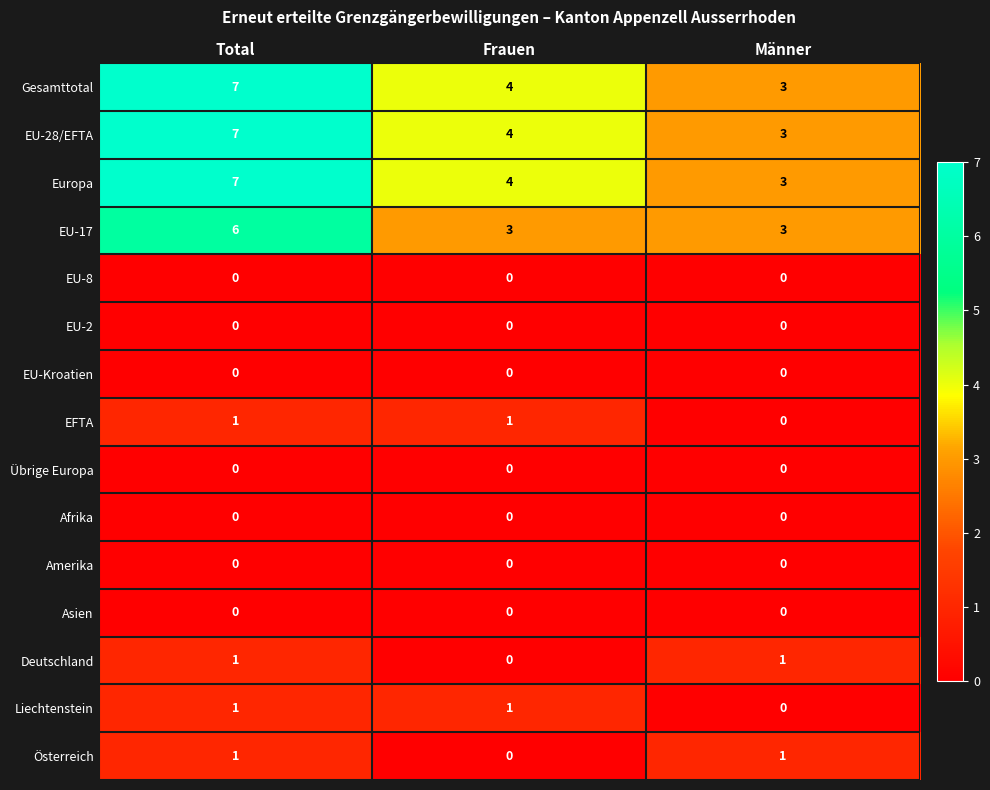

Is the value of EFTA at Frauen greater than the value of Gesamttotal at Frauen?

No